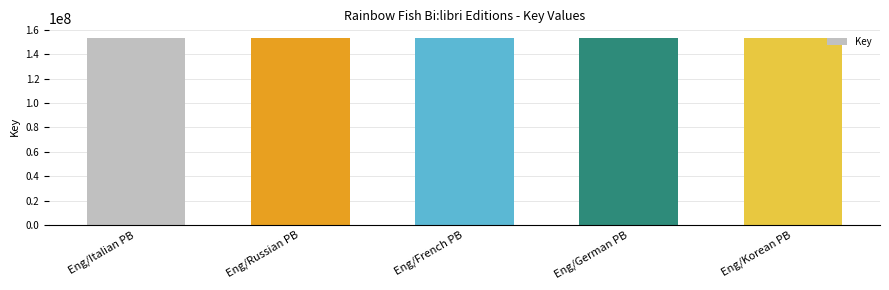

How many categories are shown in the chart?

5